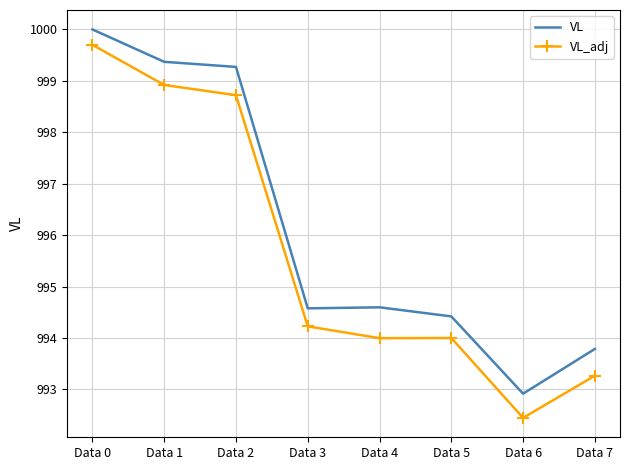

Which series changed the most between Data 1 and Data 3?

VL